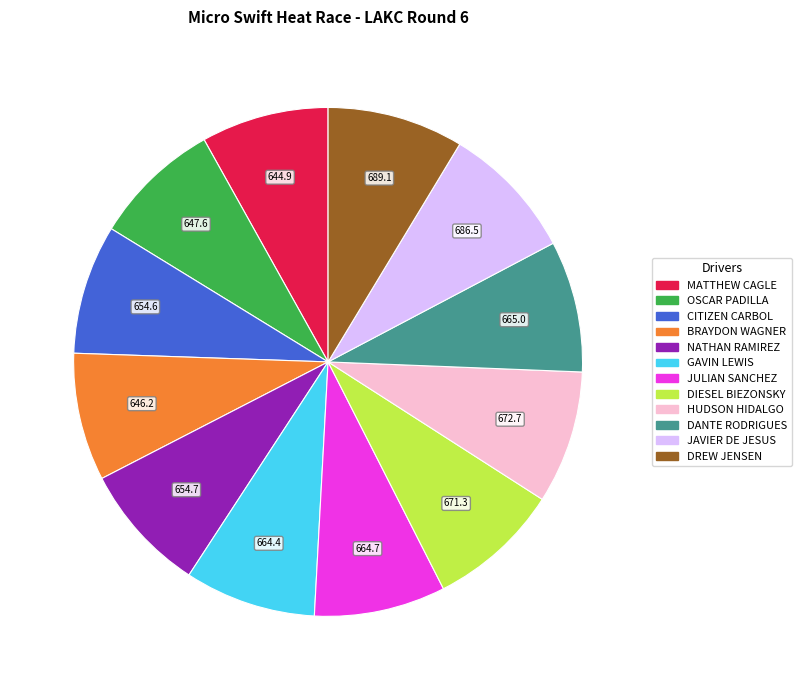

How many slices are in this pie chart?

12